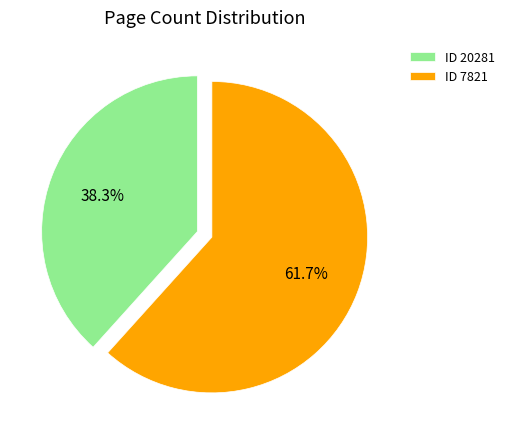

Rank the categories by value from lowest to highest.

ID 20281, ID 7821